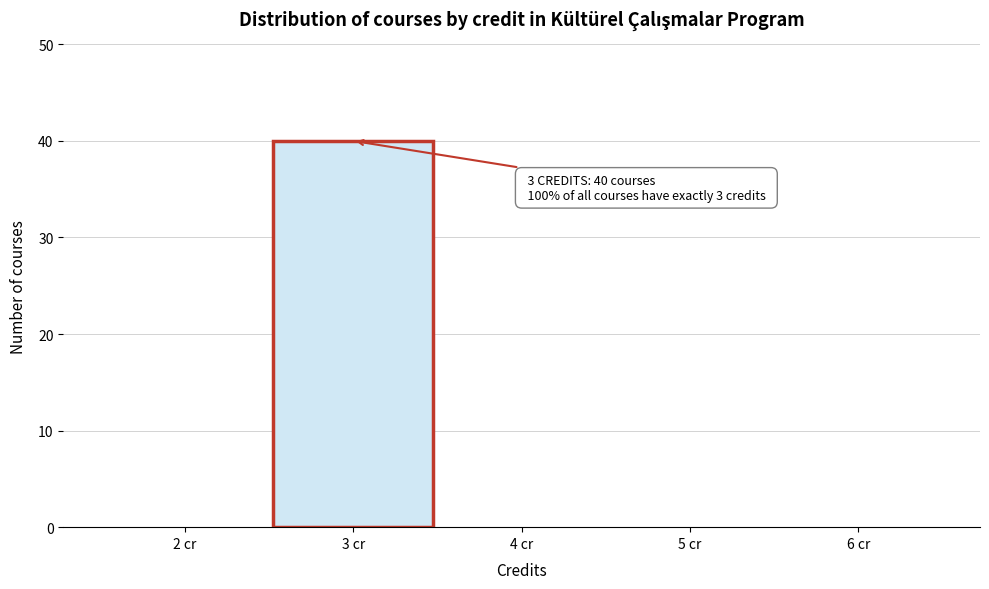

Which range on the x-axis has the tallest bar?

2.5 to 3.5